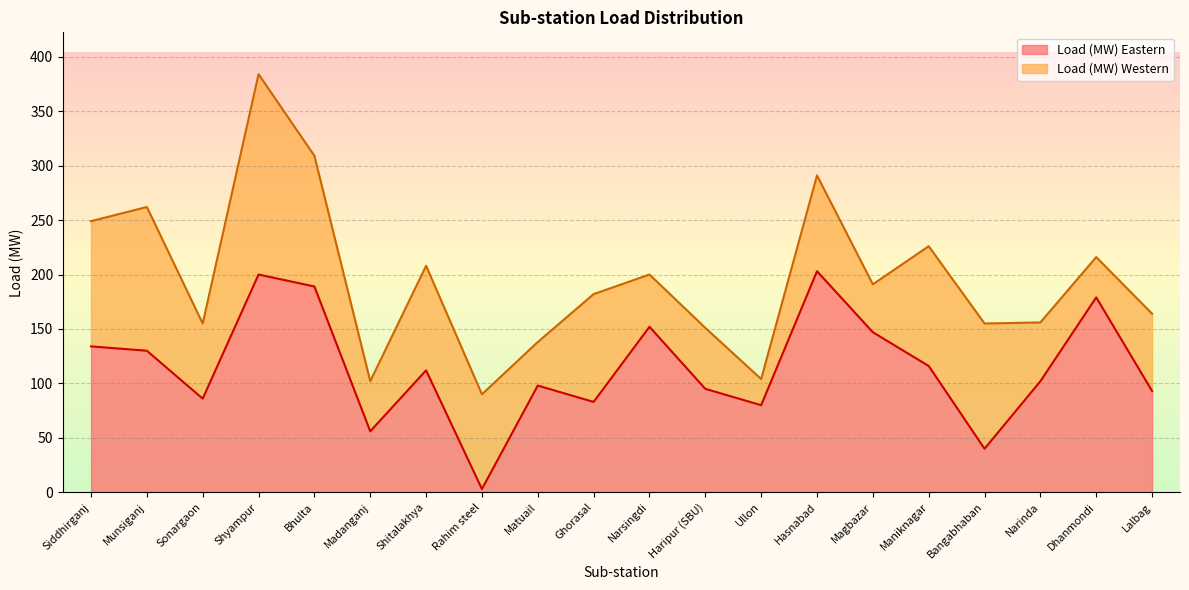

What is the smallest value displayed?

3